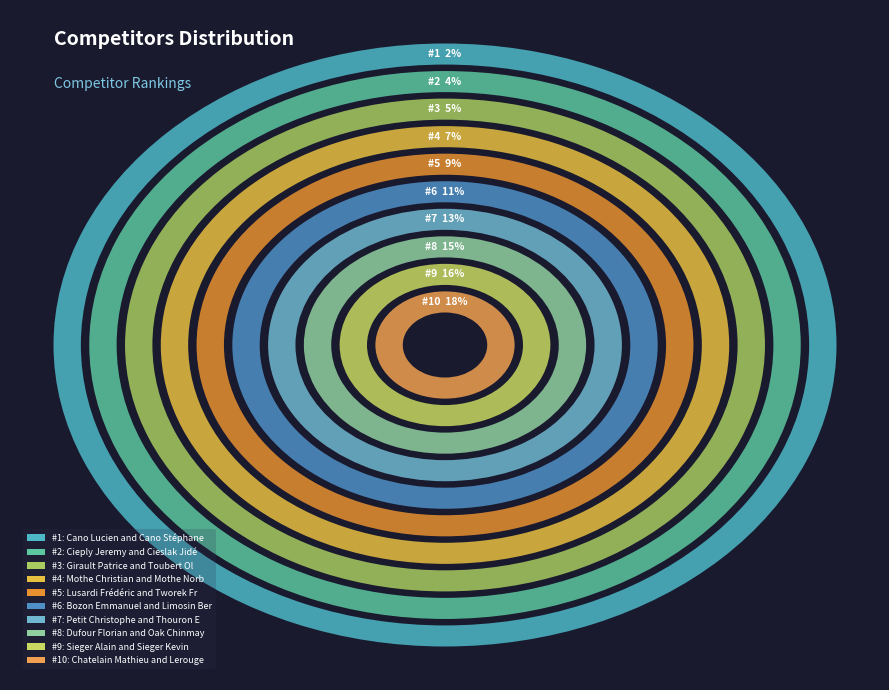

What portion of the pie excludes Lusardi Frédéric and Tworek Frédéric?

90.9%